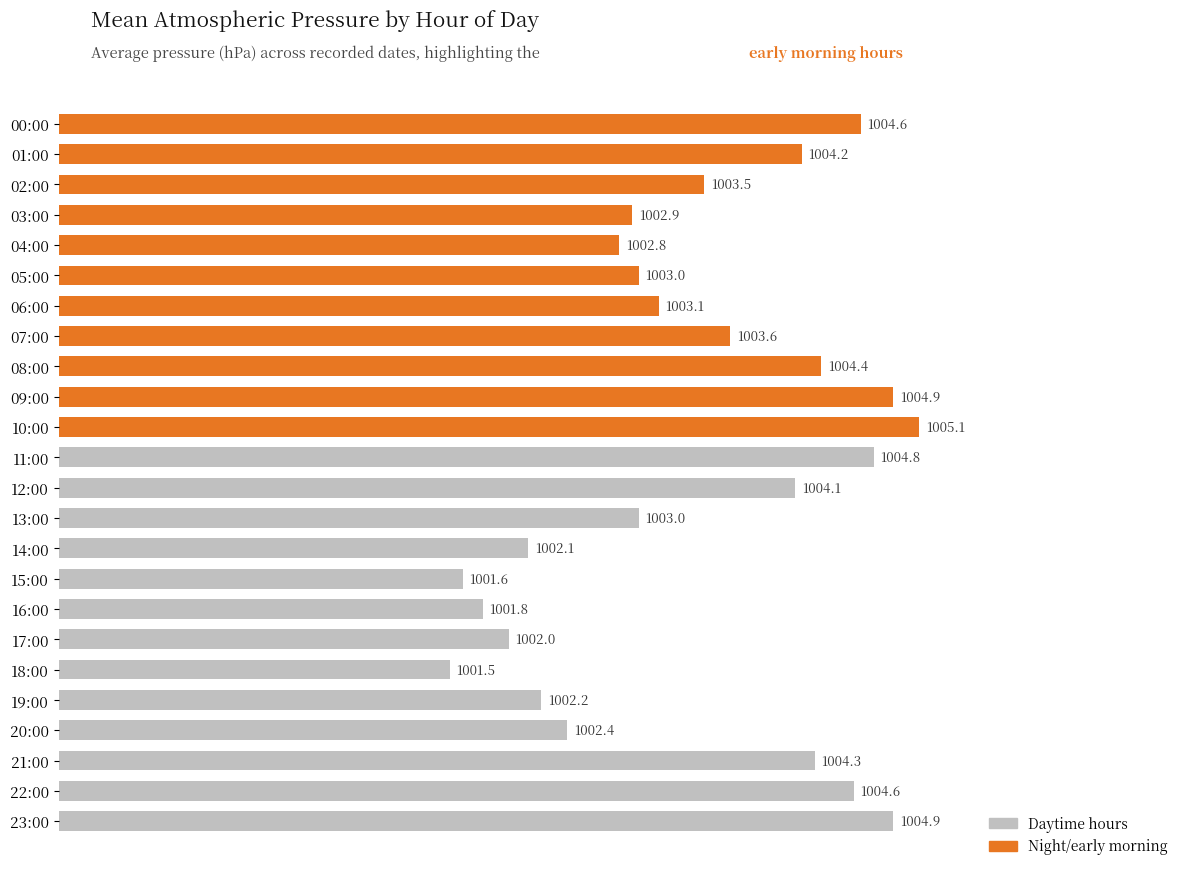

What is the difference between the second highest and second lowest values?

3.3